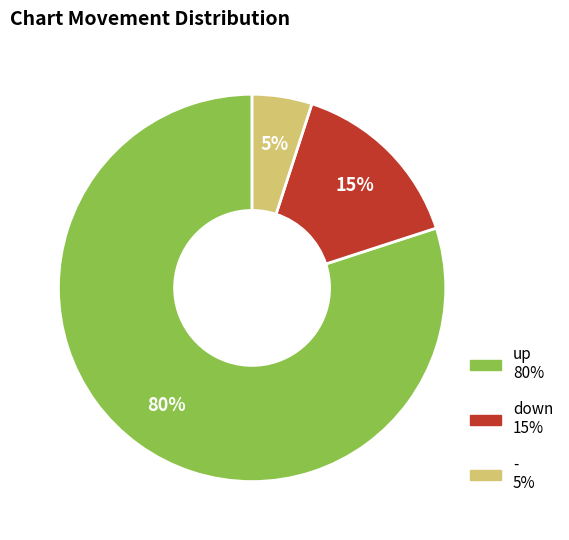

How many slices are in this pie chart?

3